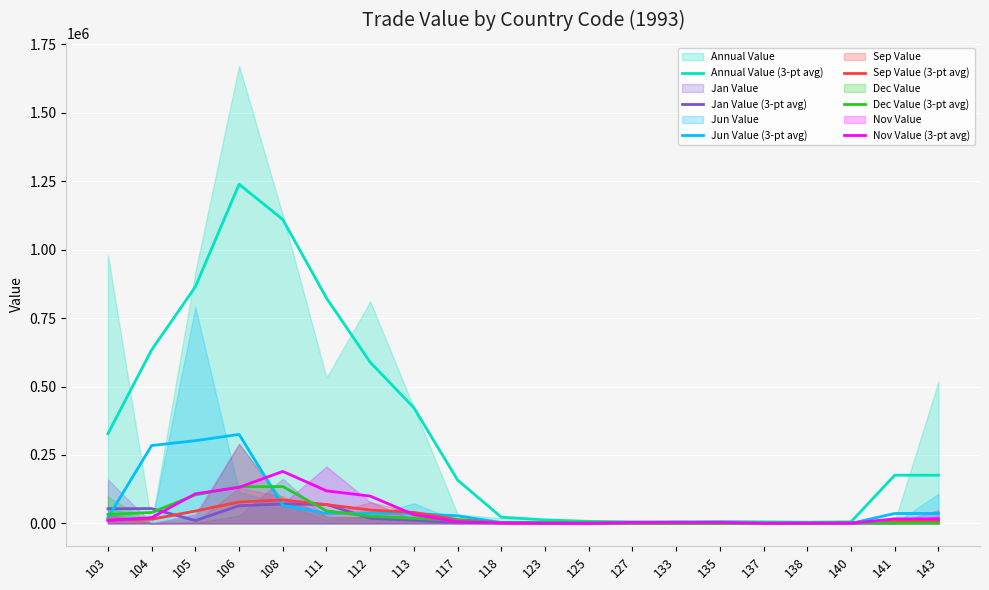

Which series has the largest range (max minus min)?

Annual Value (3-pt avg)